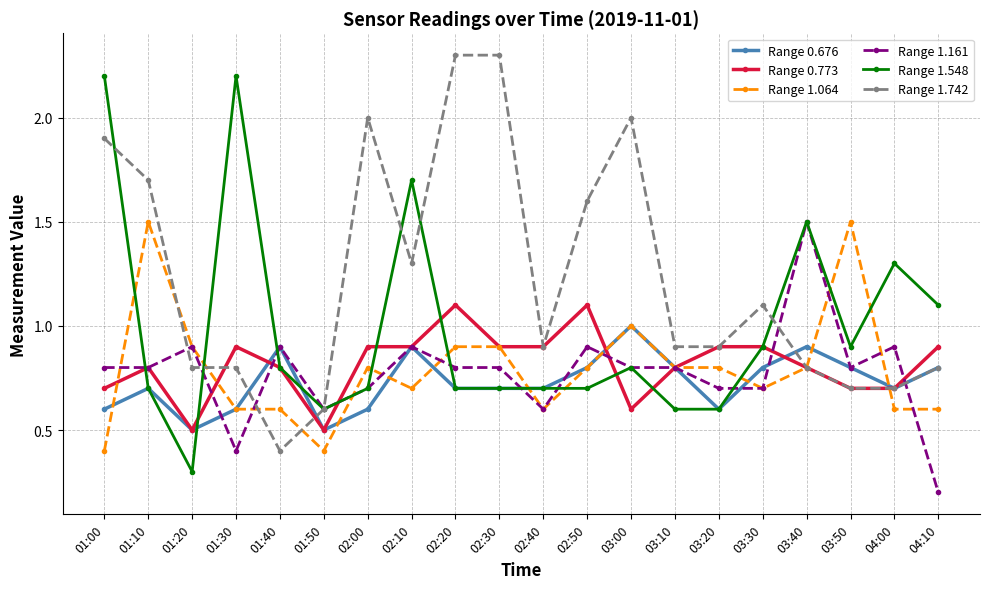

Is it true that Range 1.161 equals 0.4 at 03:30?

False